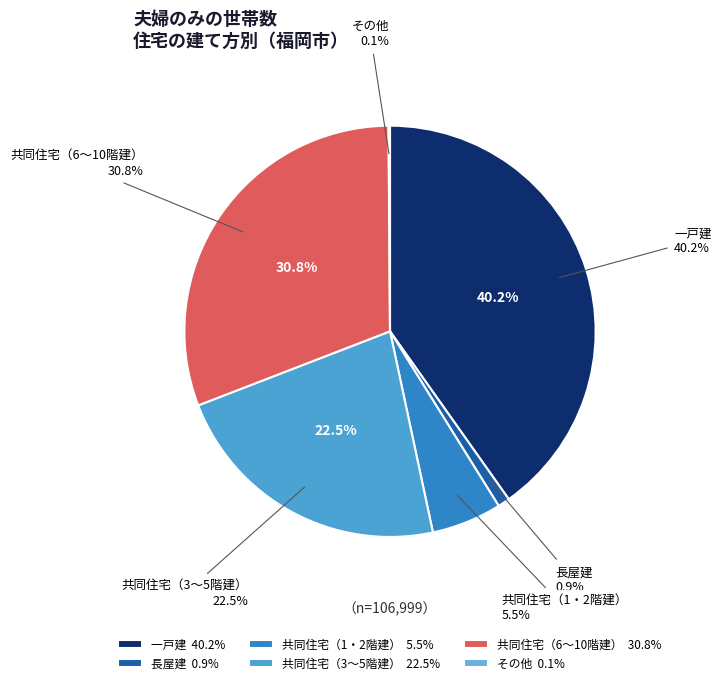

Which has a higher value, 長屋建 or 共同住宅（6～10階建）?

共同住宅（6～10階建）